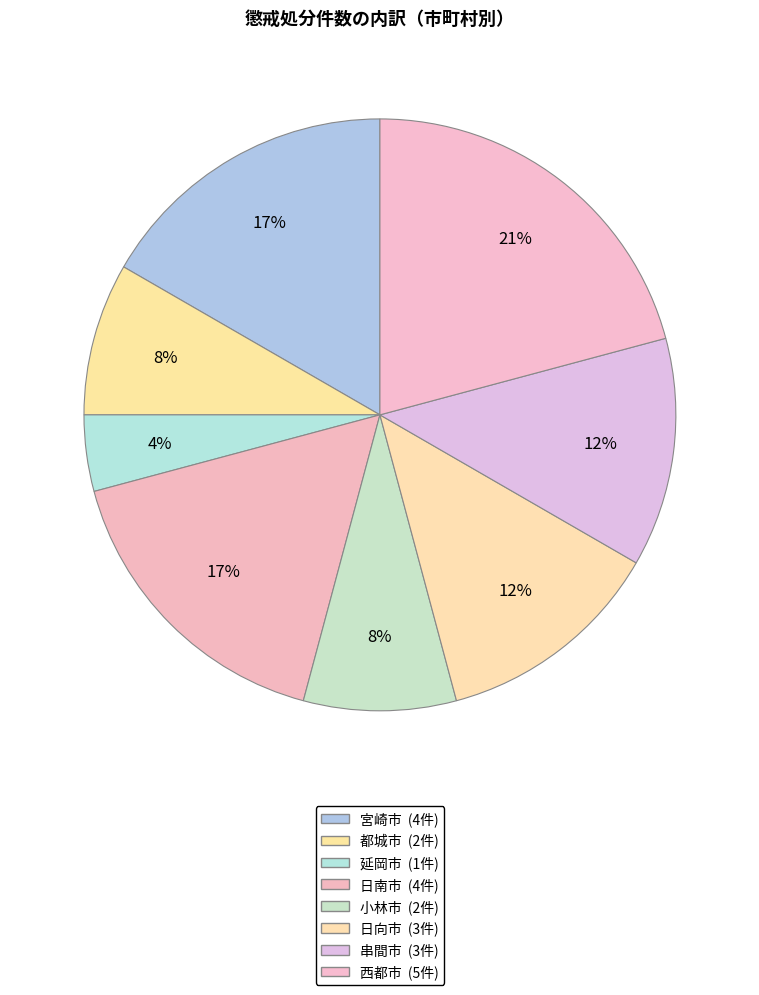

Count the number of slices in the pie.

8